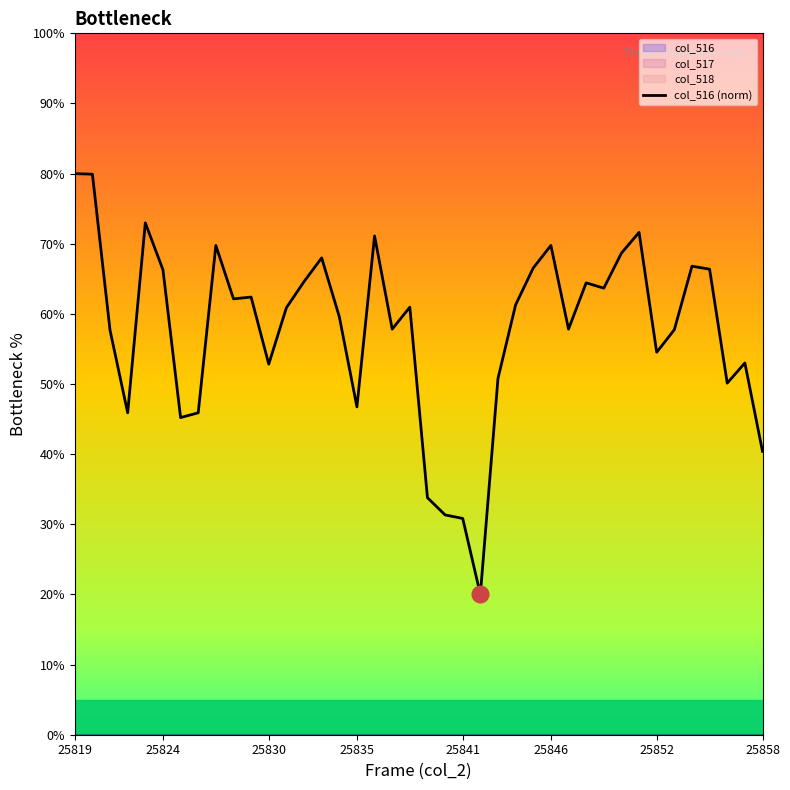

What is the maximum value for col_516 (norm)?

80.0